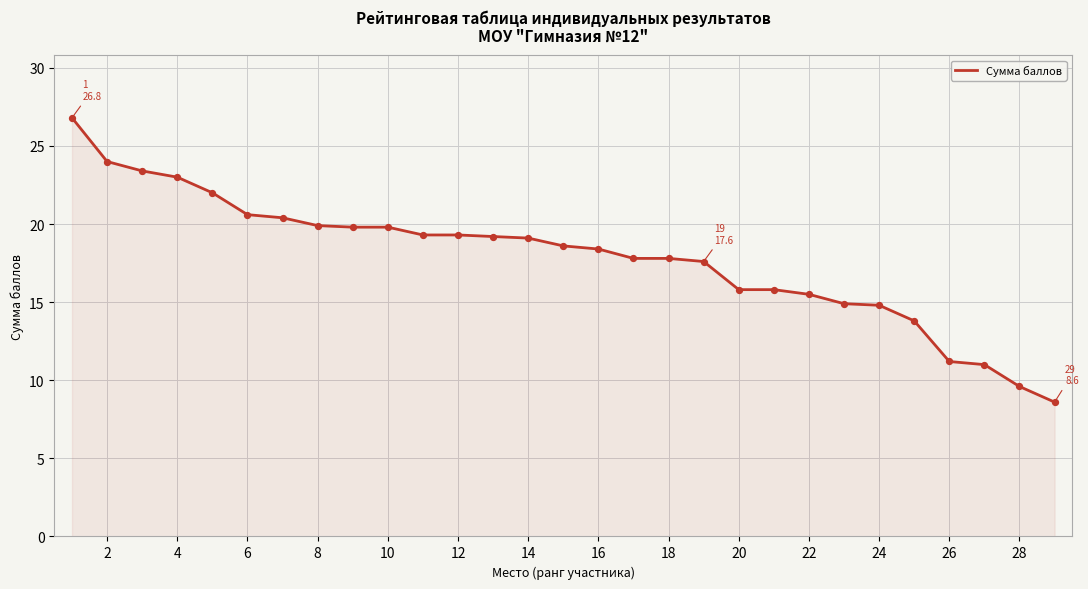

What is the greatest value displayed?

26.8